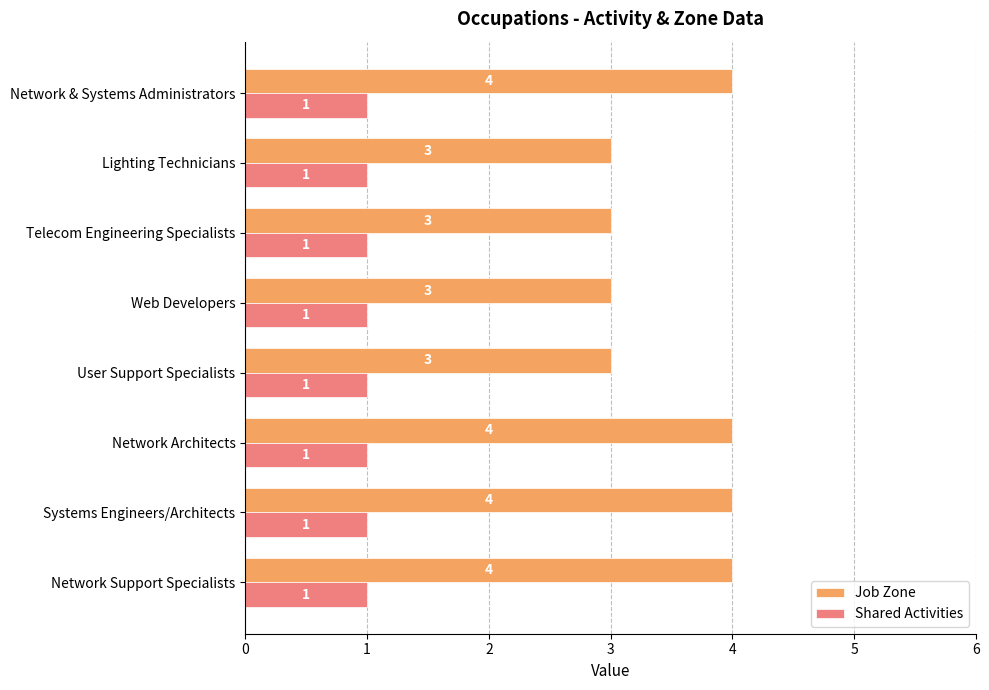

Rank the series by their average value, from lowest to highest.

Shared Activities, Job Zone